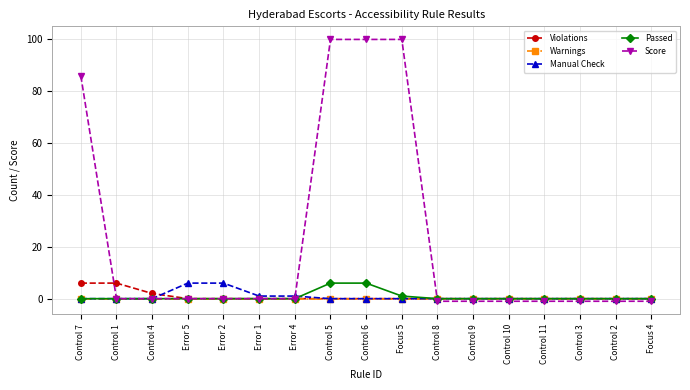

At how many categories does at least one series exceed 51?

4